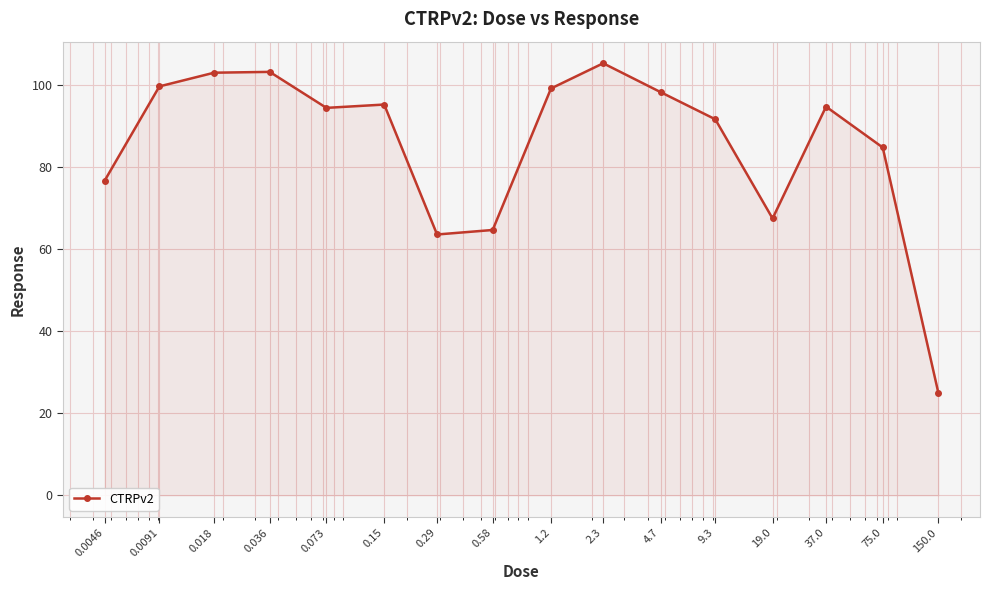

What is the greatest value displayed?

105.4